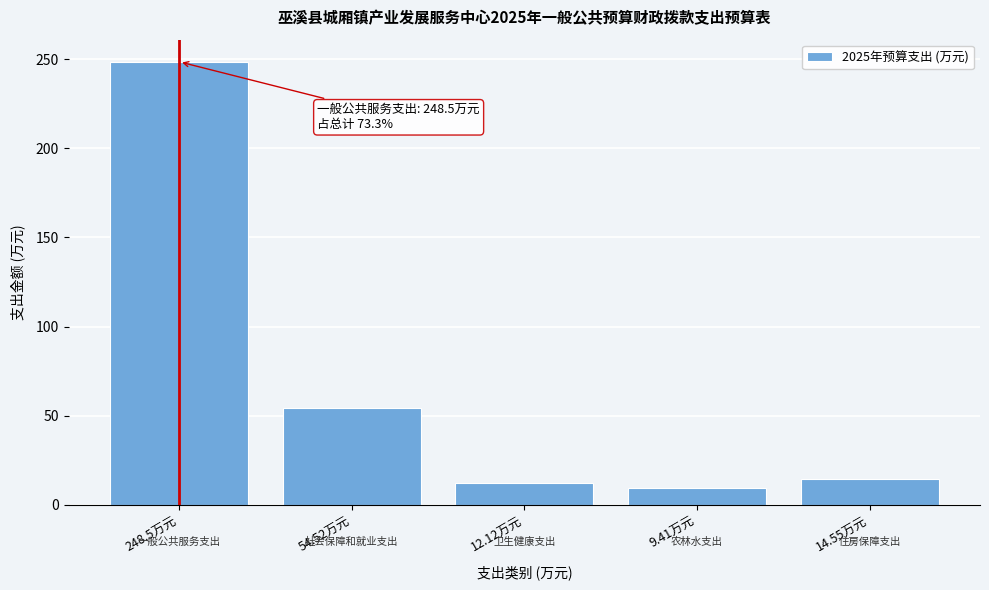

Reading left to right, transcribe all the data shown in this chart.

248.5	54.5	12.1	9.4	14.6